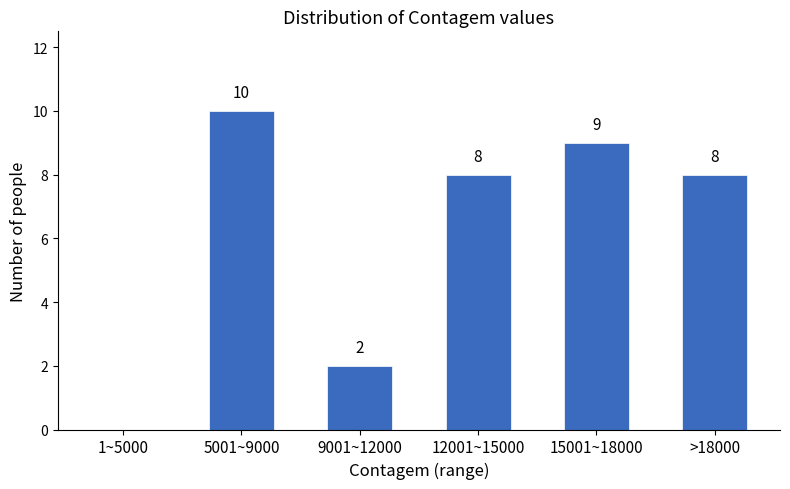

Reading right to left, transcribe all the data shown in this chart.

>18000=8	15001~18000=9	12001~15000=8	9001~12000=2	5001~9000=10	1~5000=0